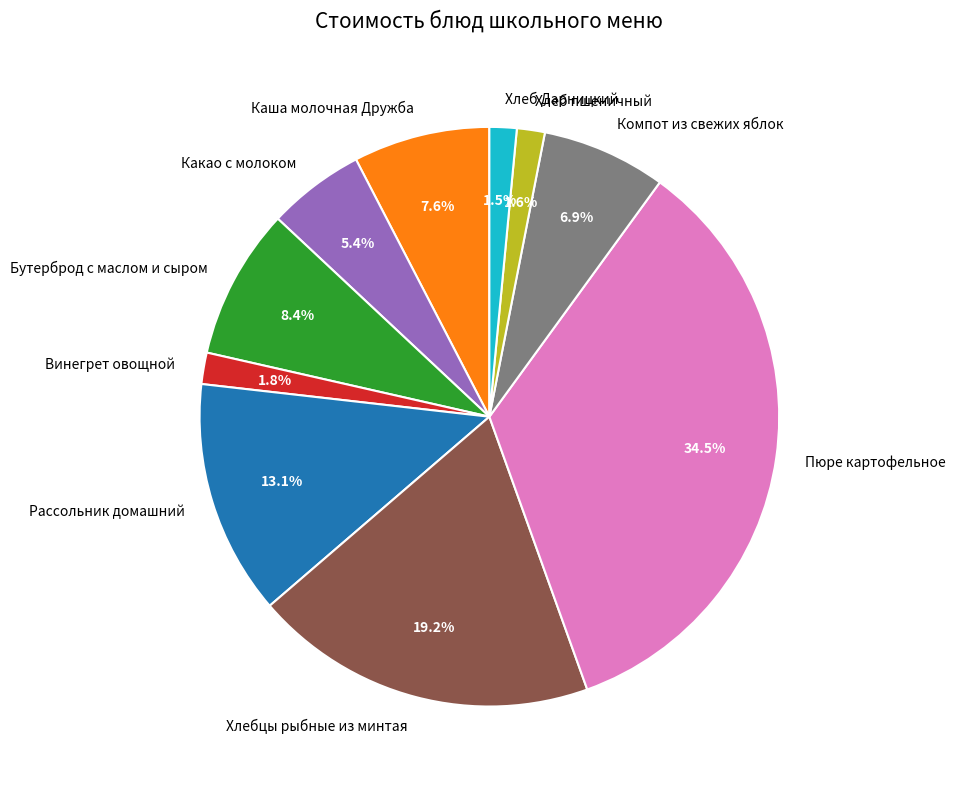

To the nearest percent, what is the combined percentage of Хлебцы рыбные из минтая and Компот из свежих яблок?

26%